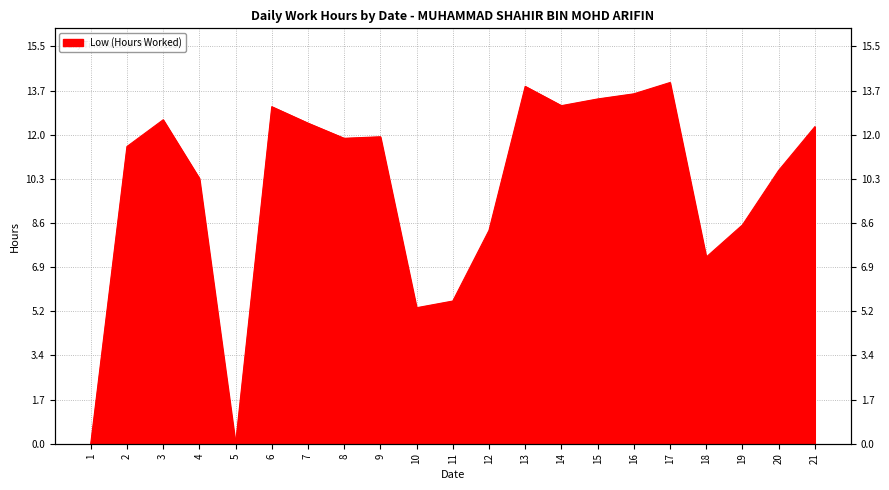

How many values are above zero?

19